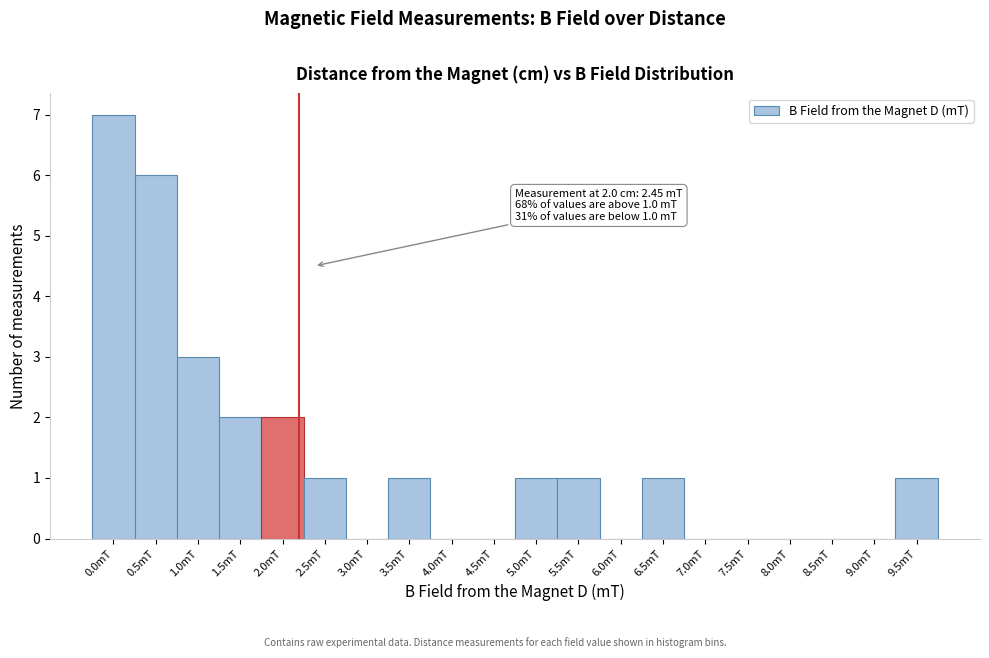

Reading left to right, transcribe all the data shown in this chart.

0.0mT=7	0.5mT=6	1.0mT=3	1.5mT=2	2.0mT=2	2.5mT=1	3.0mT=0	3.5mT=1	4.0mT=0	4.5mT=0	5.0mT=1	5.5mT=1	6.0mT=0	6.5mT=1	7.0mT=0	7.5mT=0	8.0mT=0	8.5mT=0	9.0mT=0	9.5mT=1